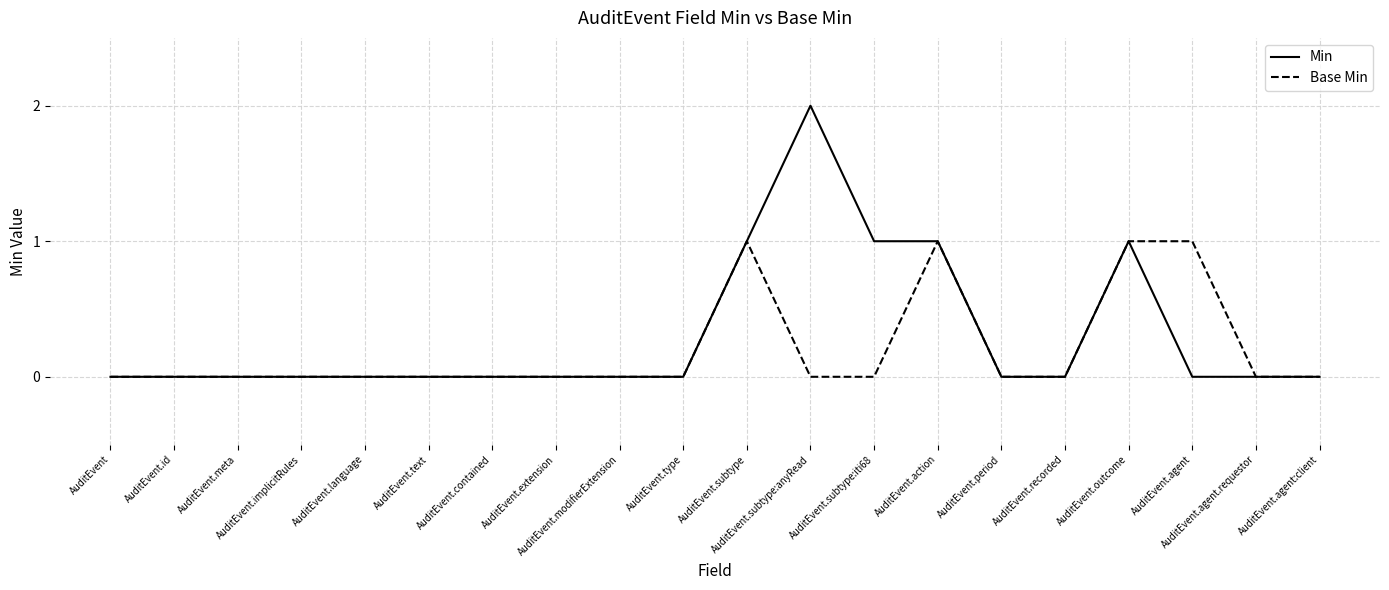

What position from the left is AuditEvent.extension?

8